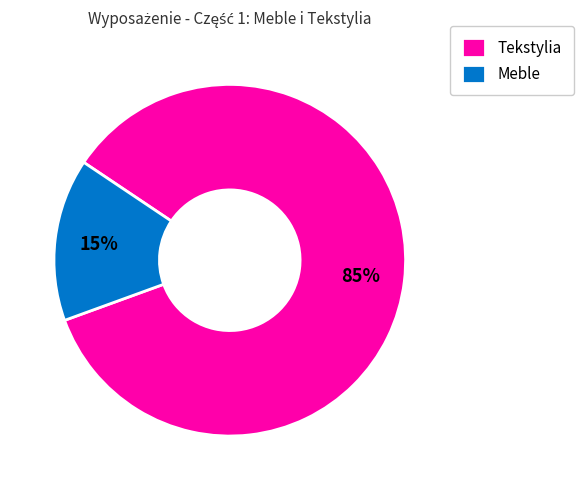

To the nearest percent, what percentage of the pie is Tekstylia?

85%